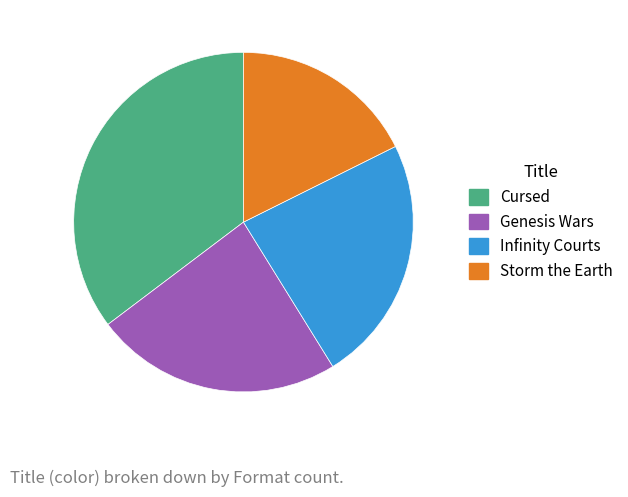

Is Genesis Wars the majority of the pie?

No